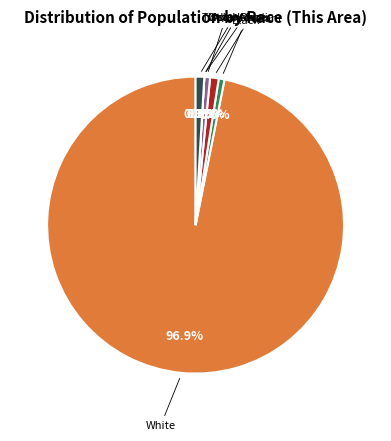

Between Asian alone and Two or More Races, which is larger?

Two or More Races